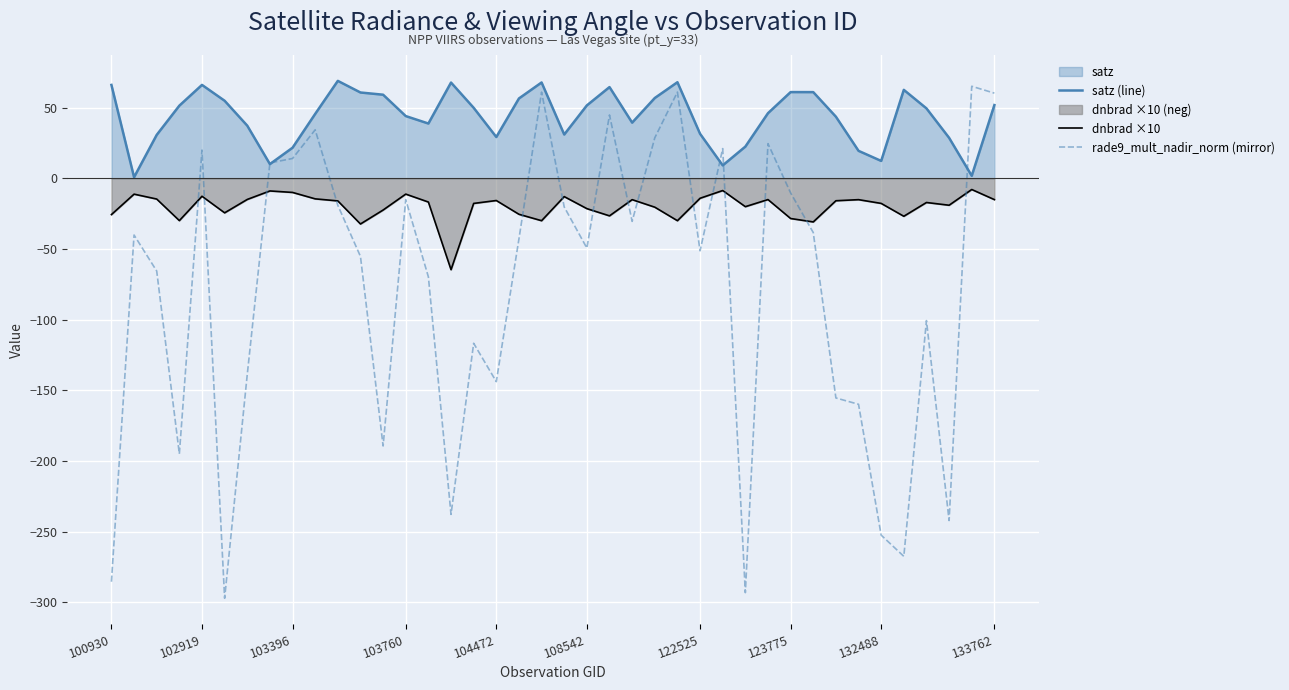

How many values in the dnbrad ×10 series are below -16?

22